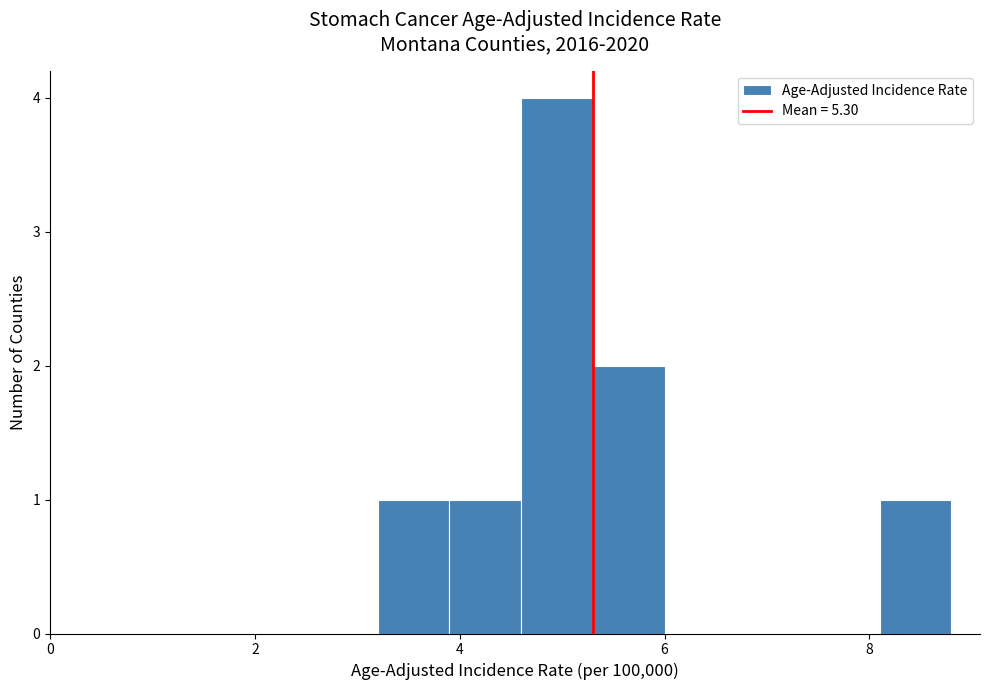

Around what value on the x-axis is the tallest bar? Give the approximate position of its centre, as read against the axis.

5.0